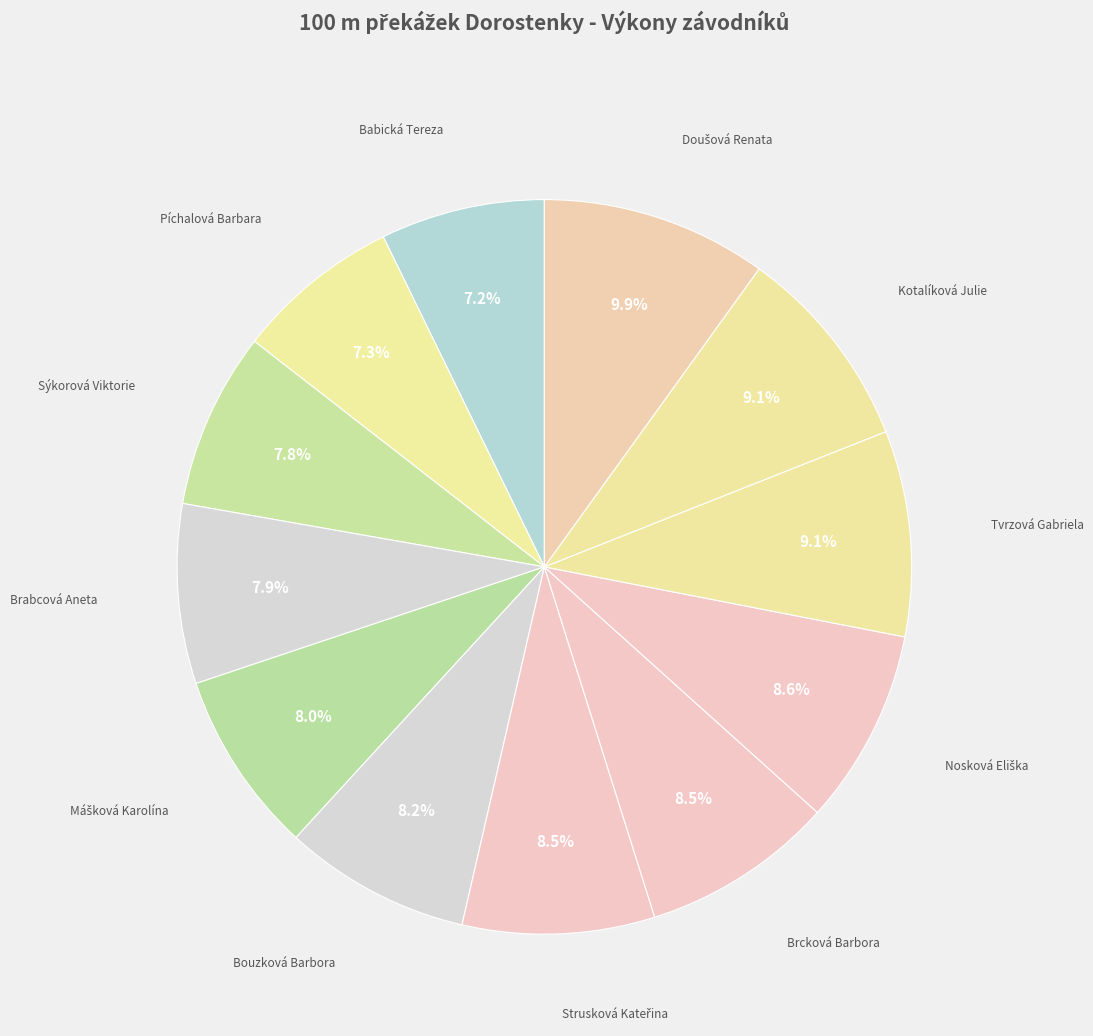

Is there any slice that represents more than half of the pie?

No